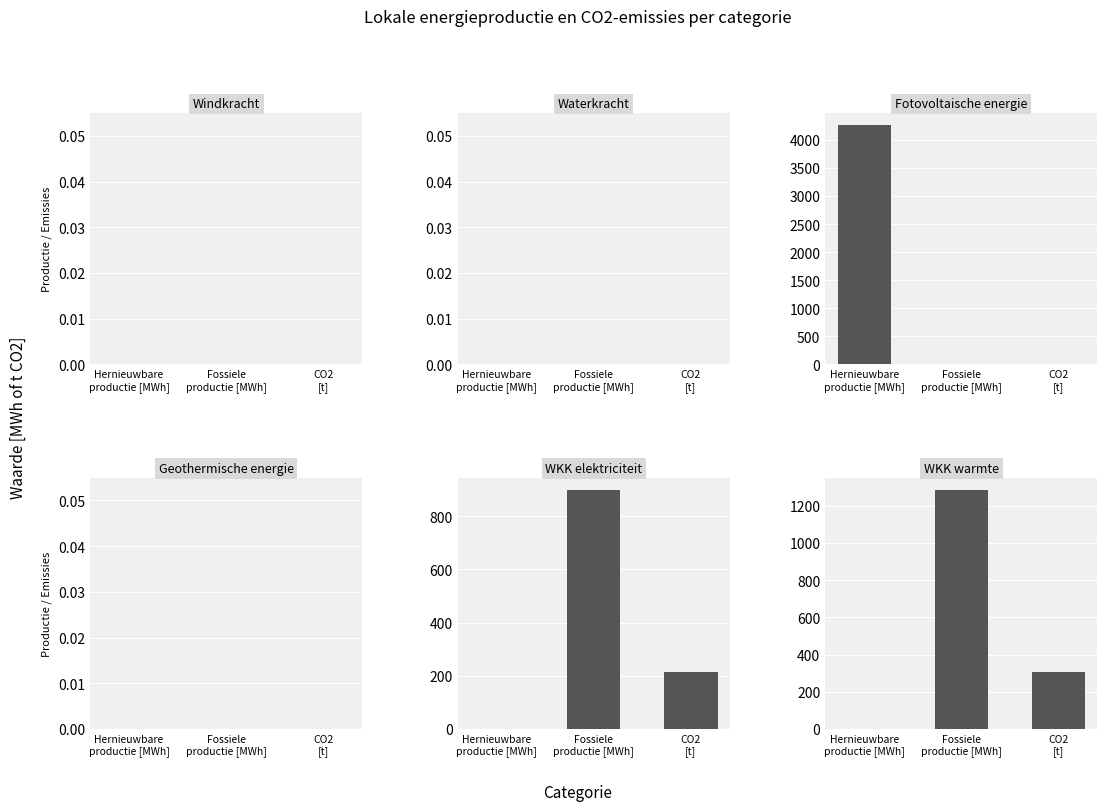

Rank the series at Fossiele
productie [MWh] from lowest to highest value.

Windkracht, Waterkracht, Fotovoltaische energie, Geothermische energie, WKK elektriciteit, WKK warmte